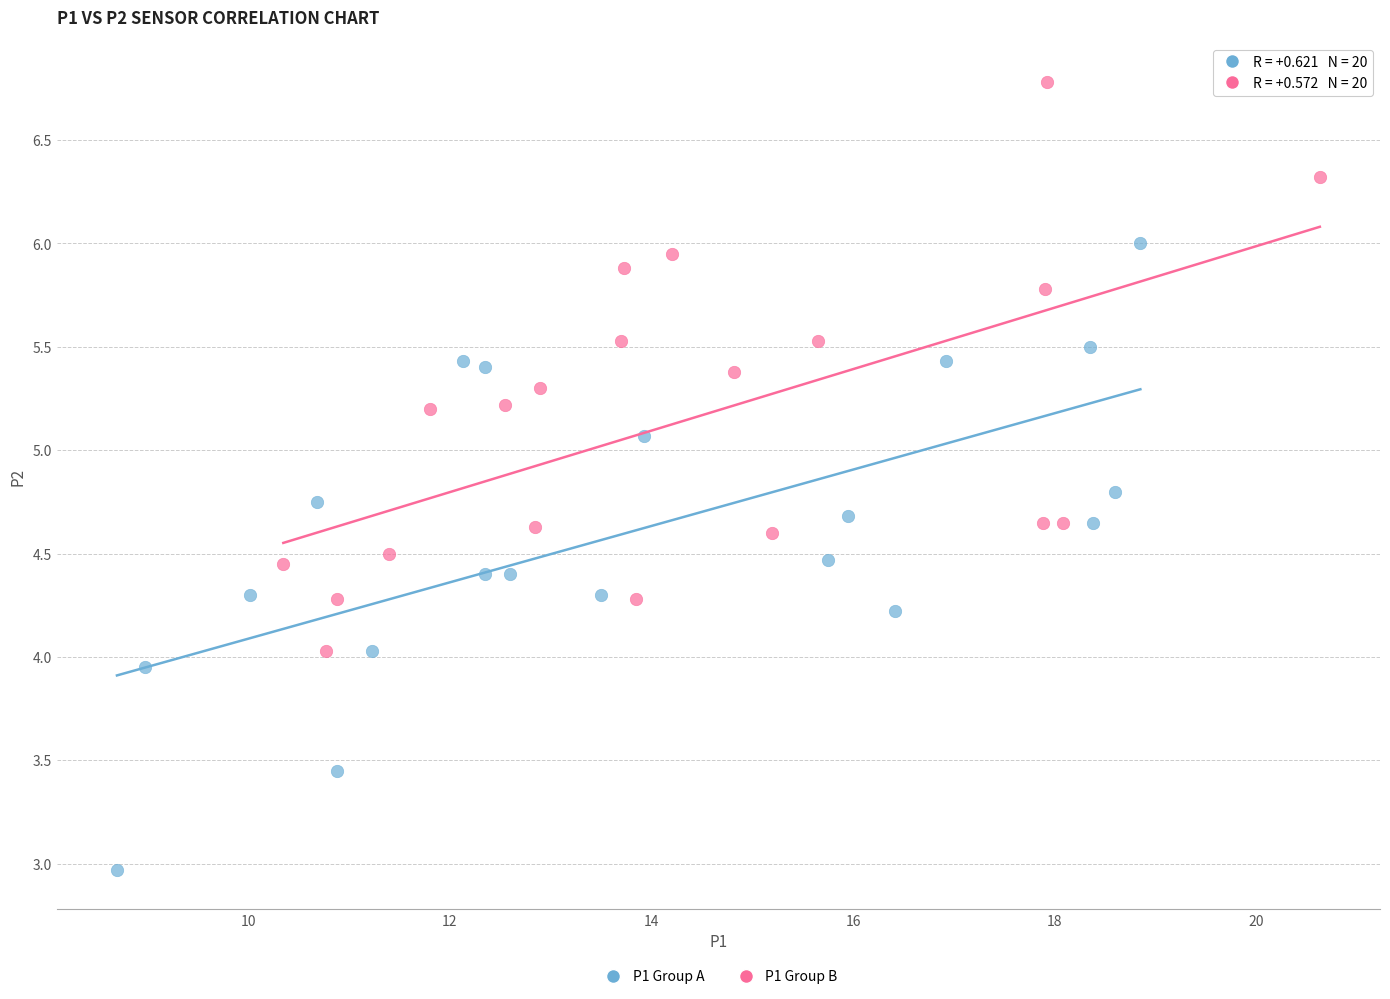

What are all the series names shown in the legend?

P1 Group A, P1 Group B